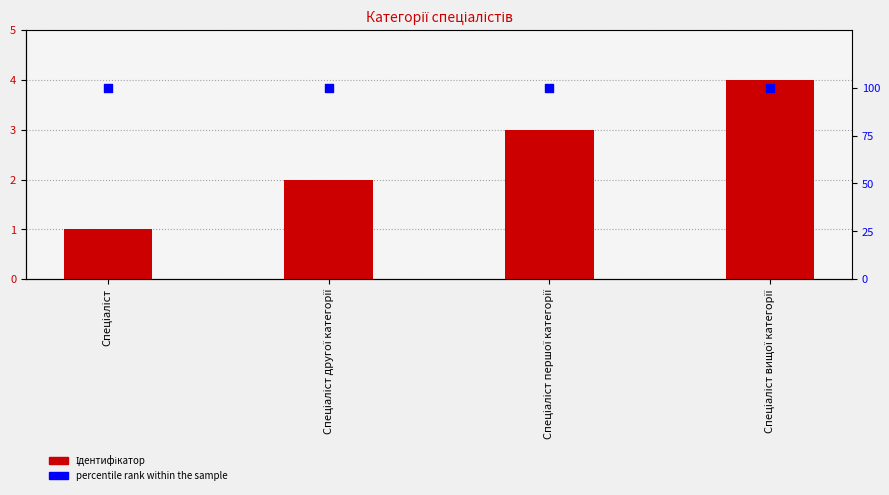

At how many categories does at least one series exceed 1?

4